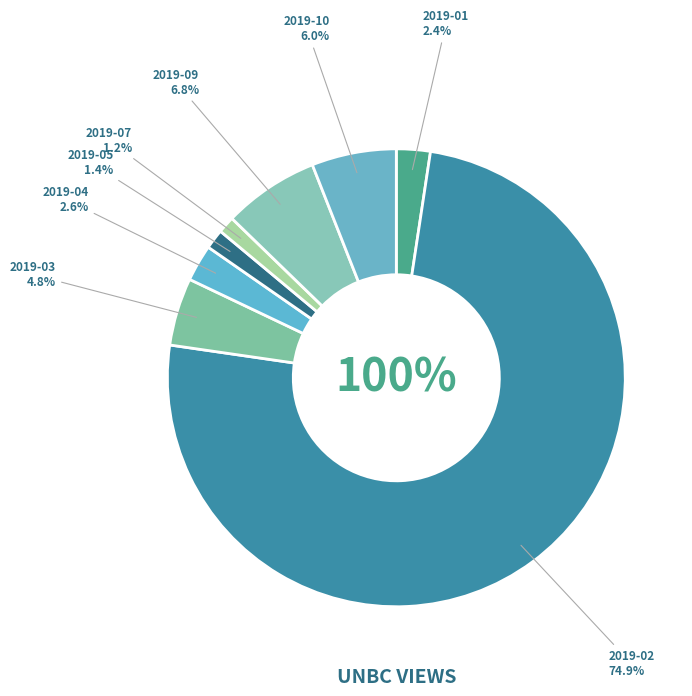

What is the smallest slice in the pie chart?

2019-07